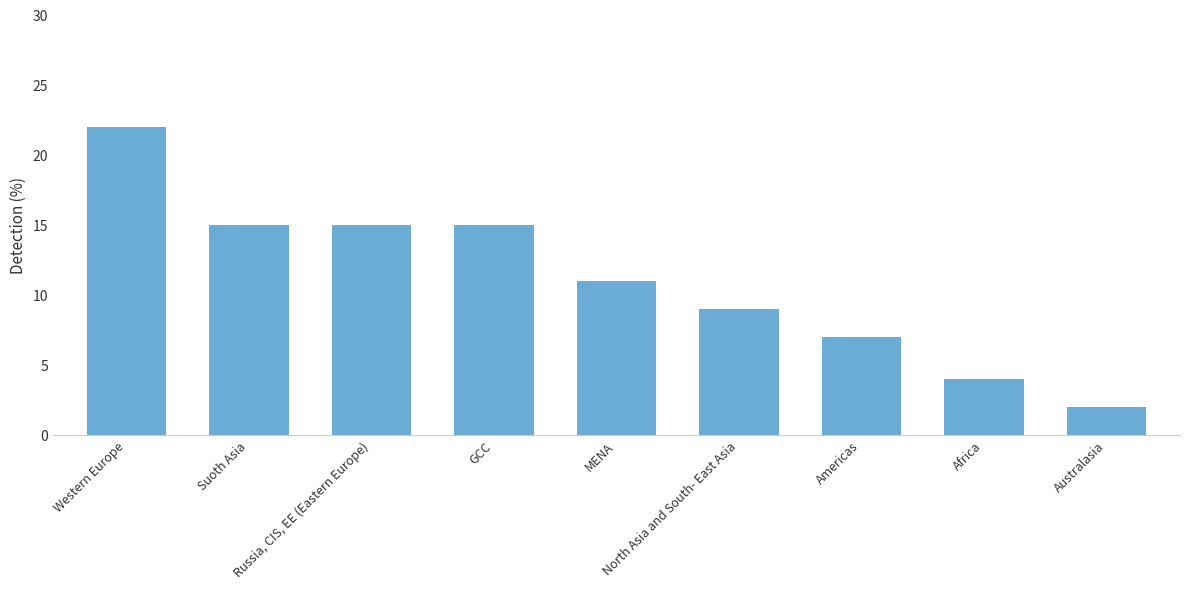

What is the sum of all values?

100.0